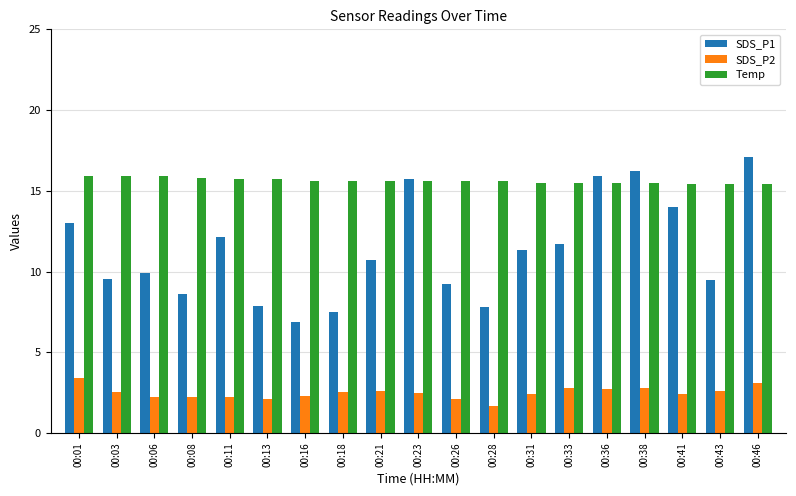

Which label corresponds to the largest value in the chart?

00:46